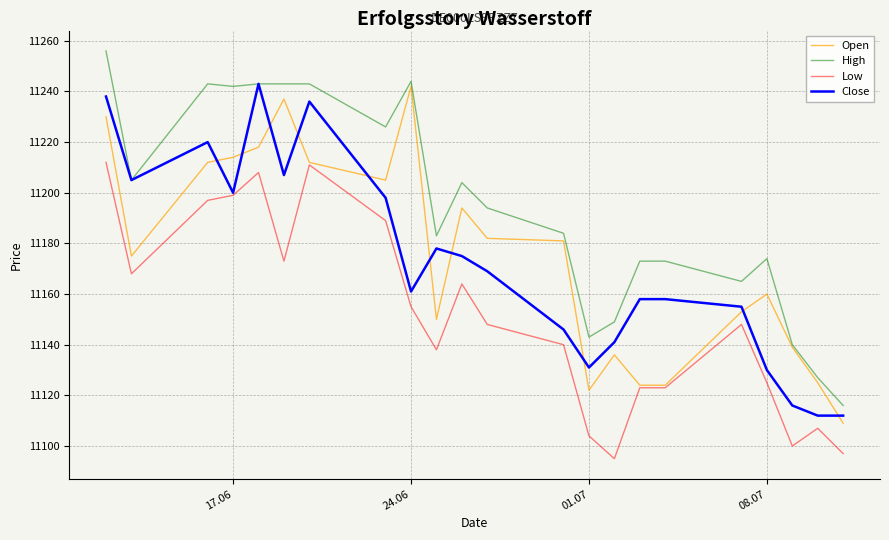

What is the maximum value for Open?

11242